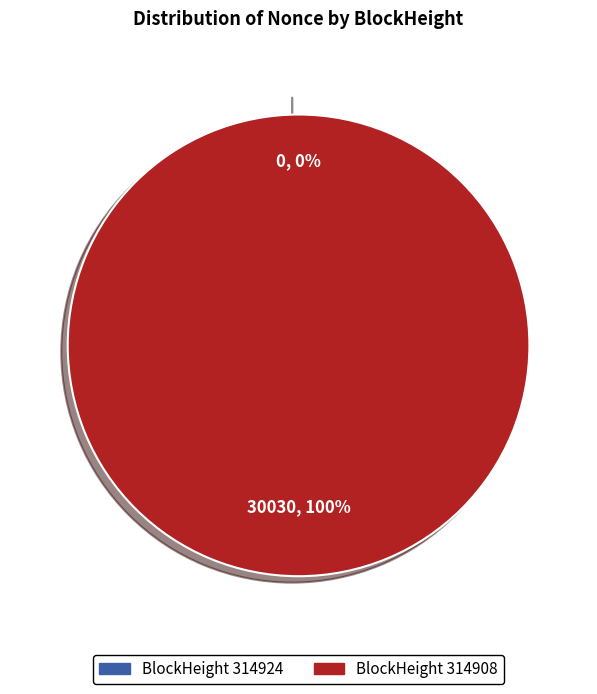

Does any single category account for the majority?

Yes